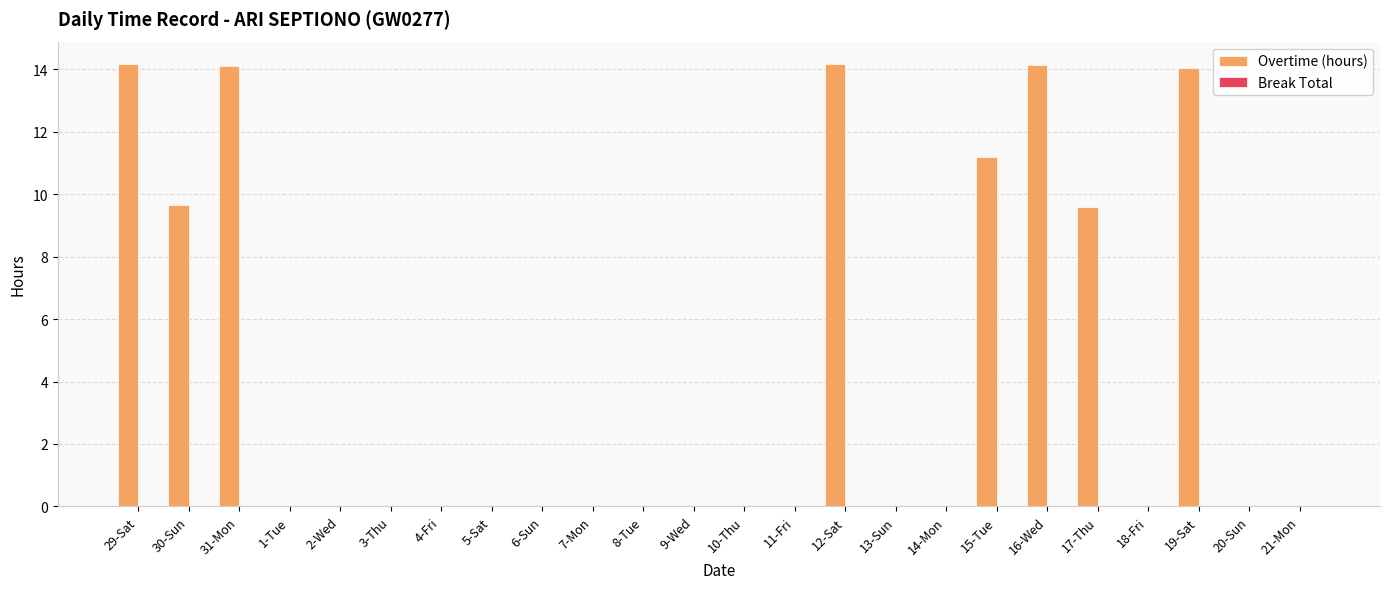

What is the change in value from 8-Tue to 19-Sat?

+14.0